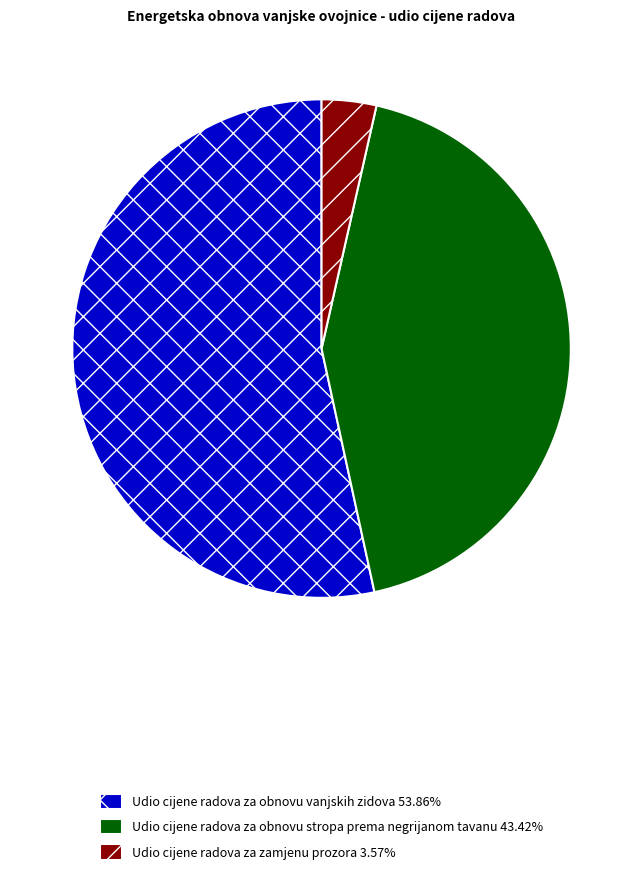

Approximately how many times larger is the value at Udio cijene radova za obnovu stropa prema negrijanom tavanu 43.42% compared to Udio cijene radova za zamjenu prozora 3.57%?

12.2